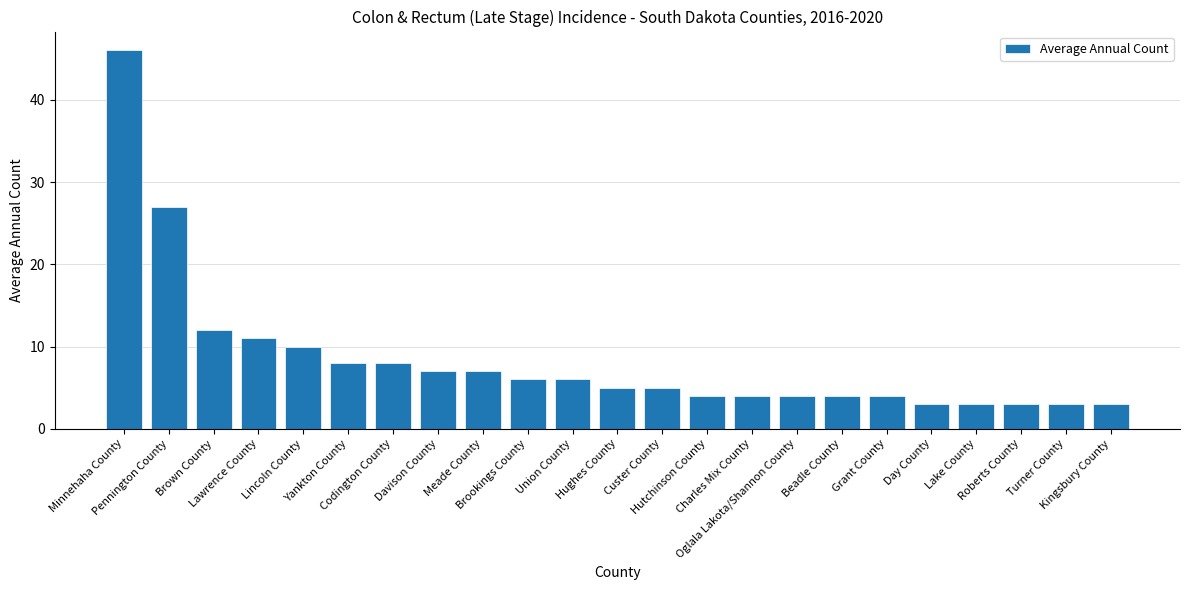

How many data points does each series have?

23